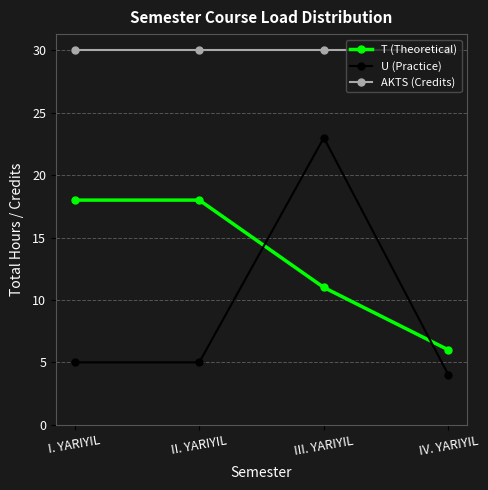

How many lines are shown in the chart?

3